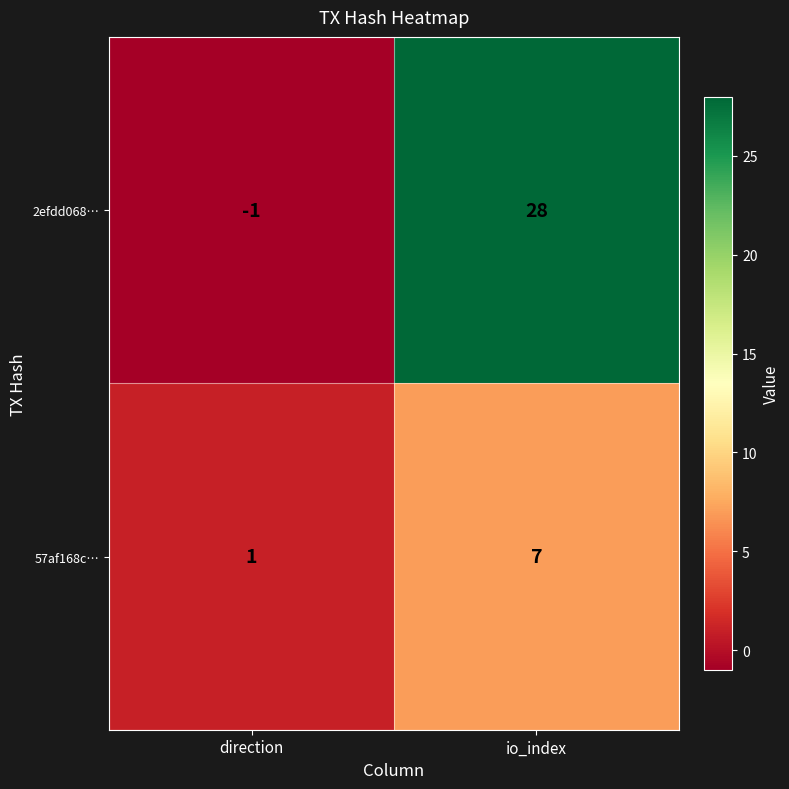

Which series has the largest range (max minus min)?

2efdd068…